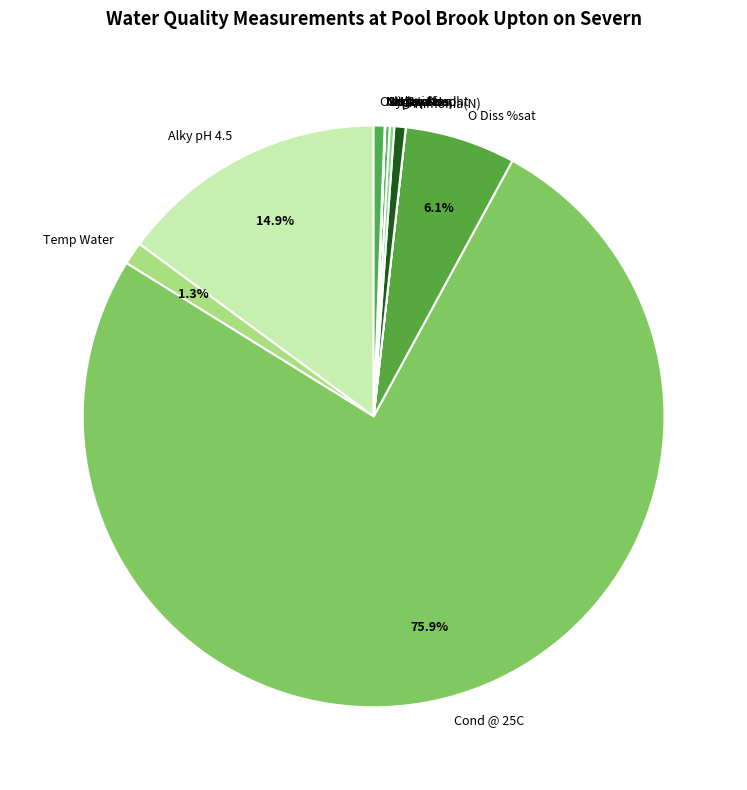

To the nearest percent, what is the difference between the largest and smallest slice percentages?

76%